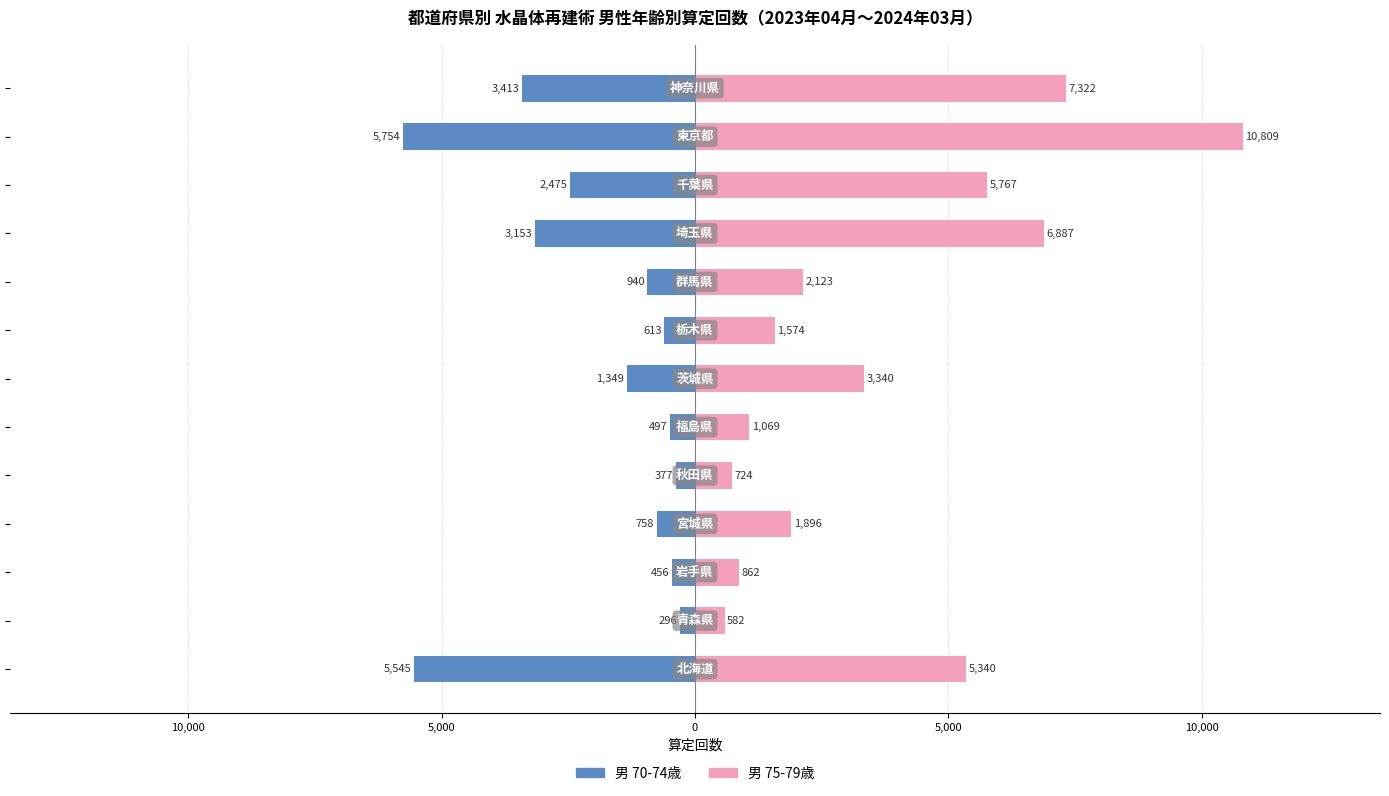

The 男 70-74歳 series shows -502 at 10,000. True or false?

False